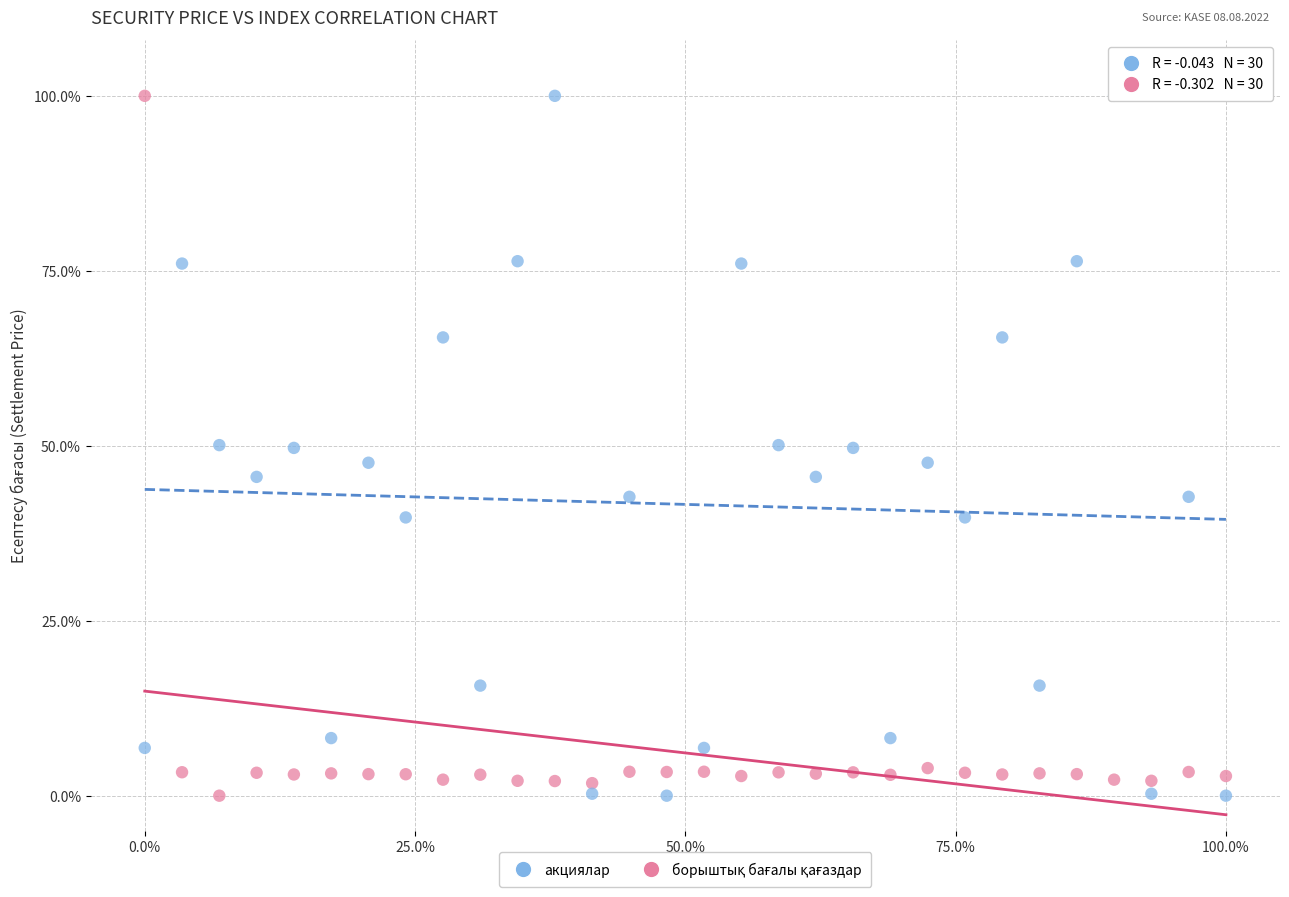

Across all data points, what is the range of Y values (max minus min)?

100.0